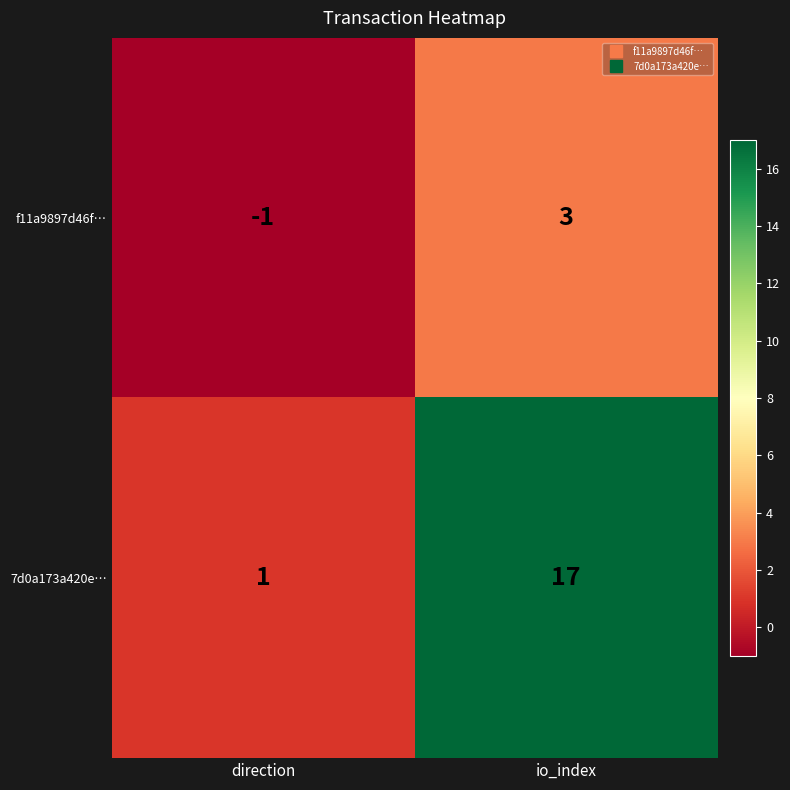

How many series are shown in this chart?

2